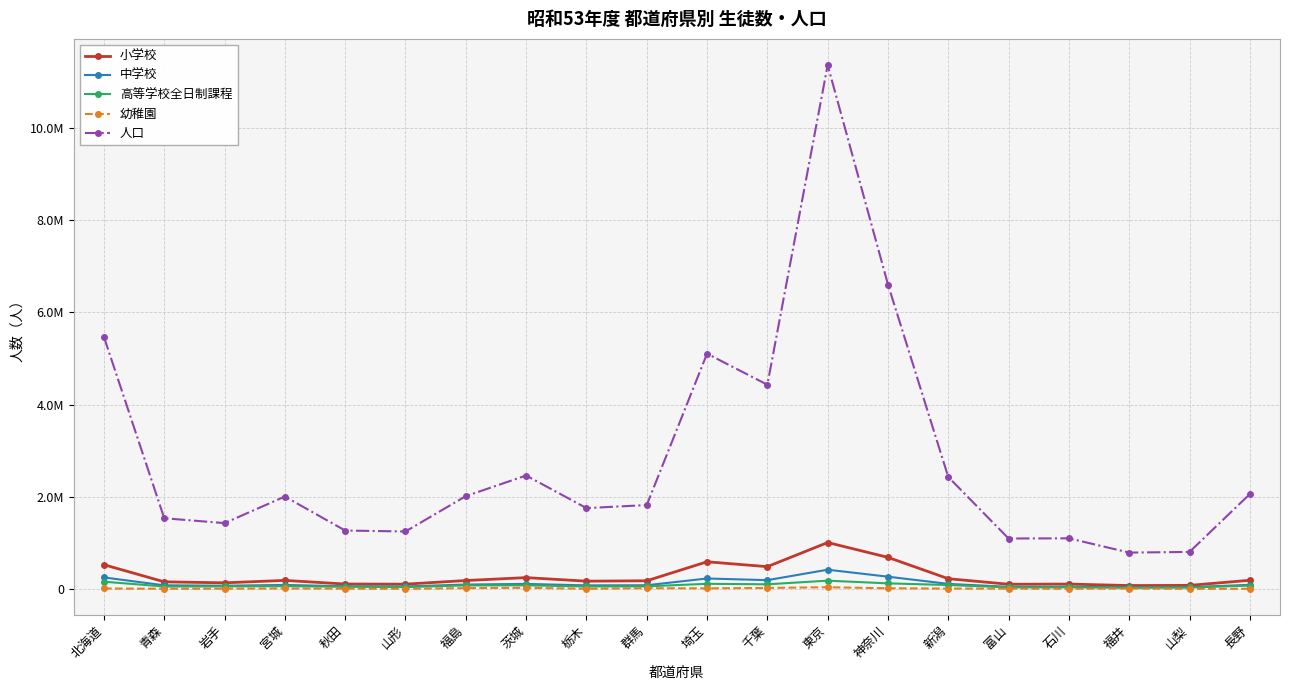

True or false: 小学校 has a value of 186074 at 長野.

True